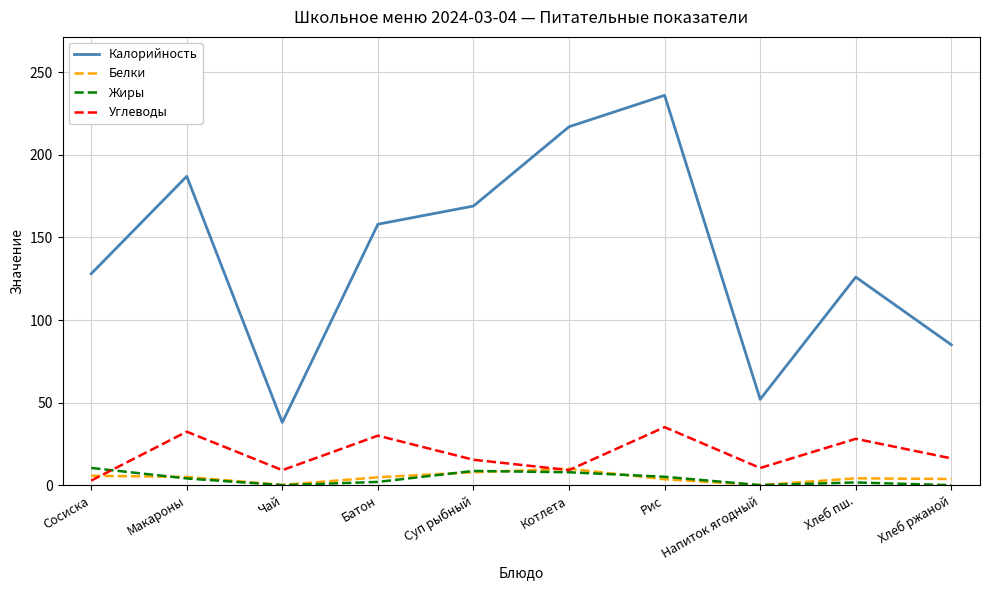

Which series has the largest range (max minus min)?

Калорийность